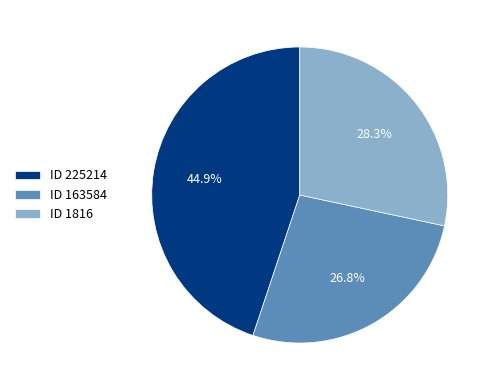

Rank the categories by value from lowest to highest.

ID 163584, ID 1816, ID 225214